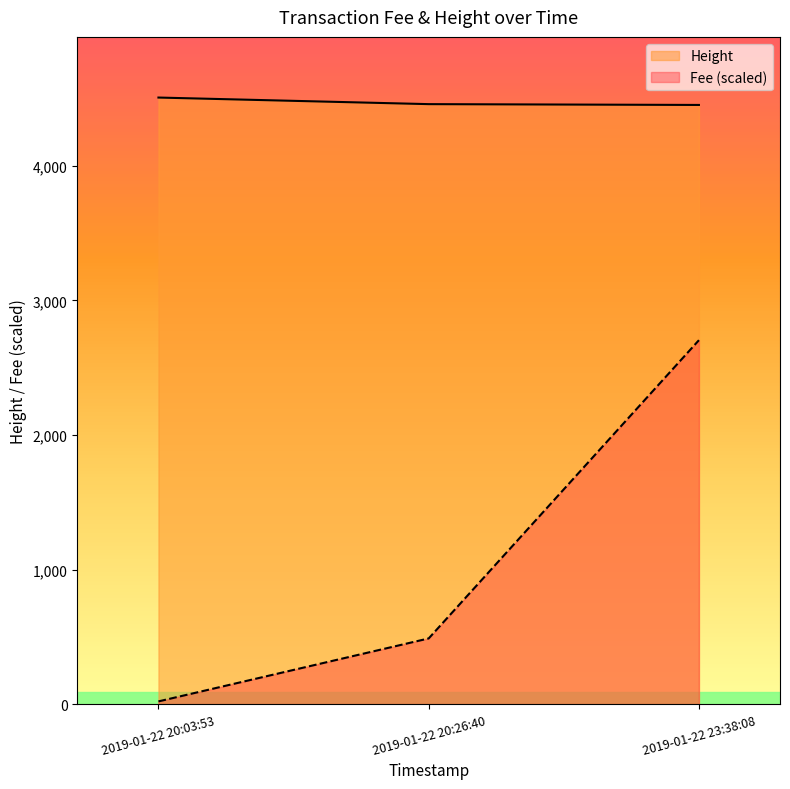

The value of Height at 2019-01-22 20:26:40 is 4458.0. True or false?

True